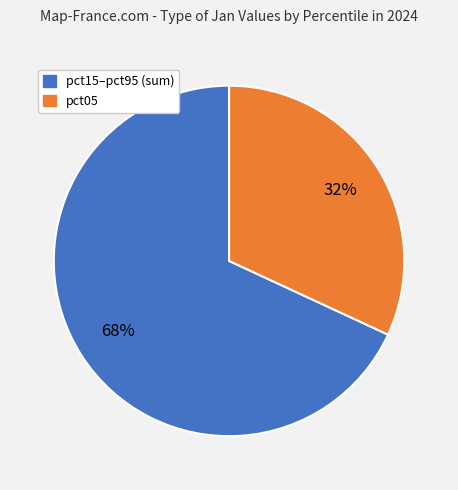

Does any single category account for the majority?

Yes